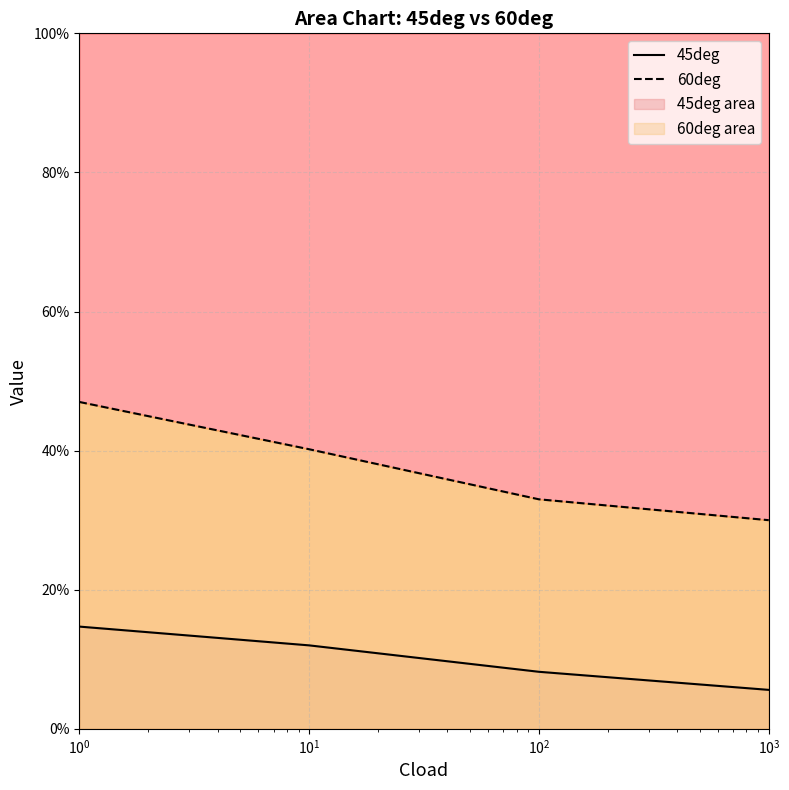

Is the value of 45deg at $\mathdefault{10^{-1}}$ greater than the value of 60deg at $\mathdefault{10^{-1}}$?

No